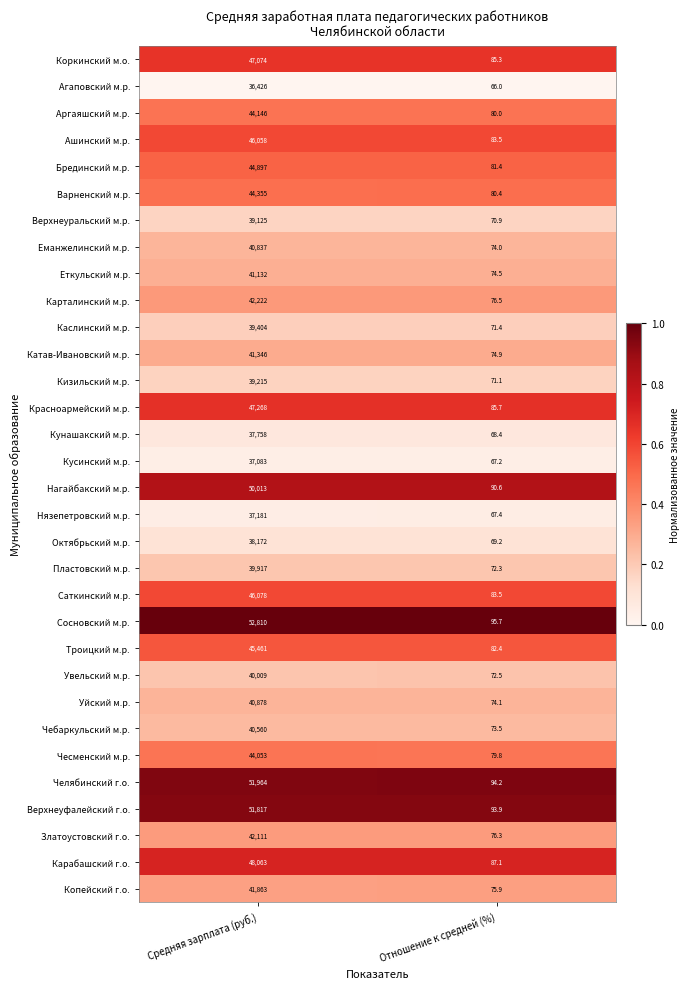

What is the sum of all Красноармейский м.р. values?

47353.7